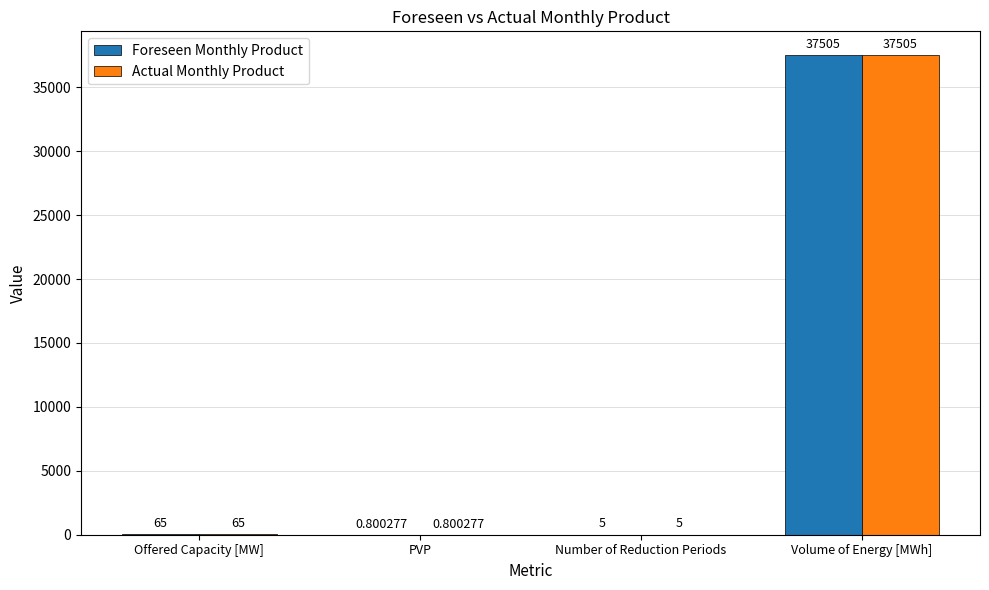

How many series are shown in this chart?

2